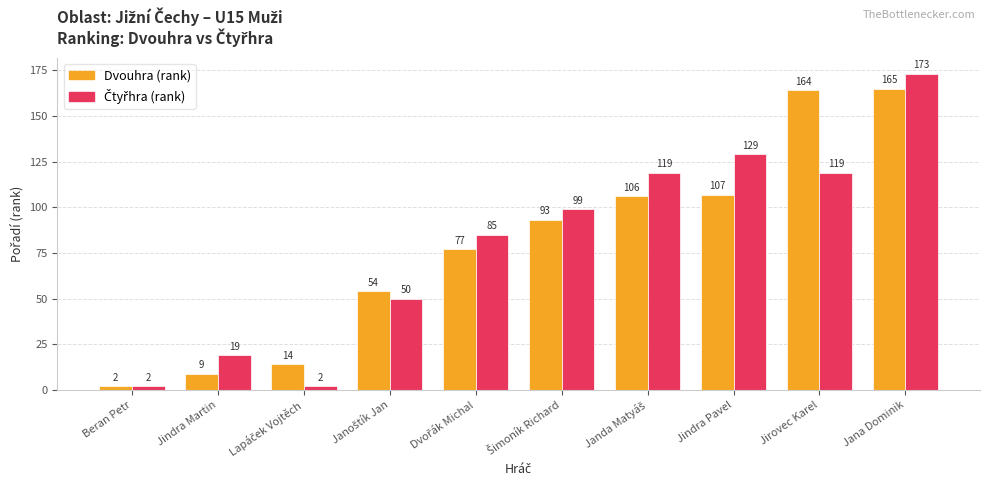

At which category is the sum across all series the highest?

Jana Dominik